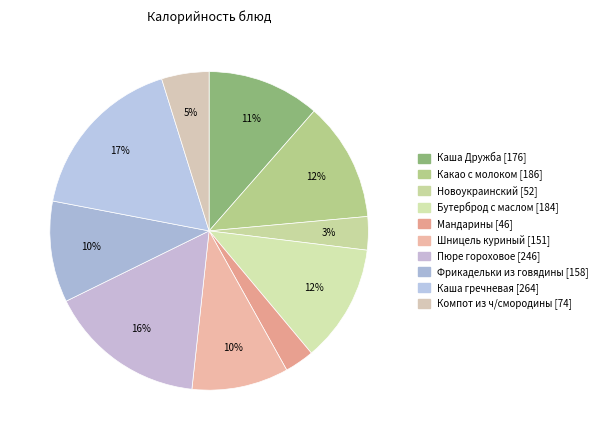

Is Фрикадельки из говядины the majority of the pie?

No